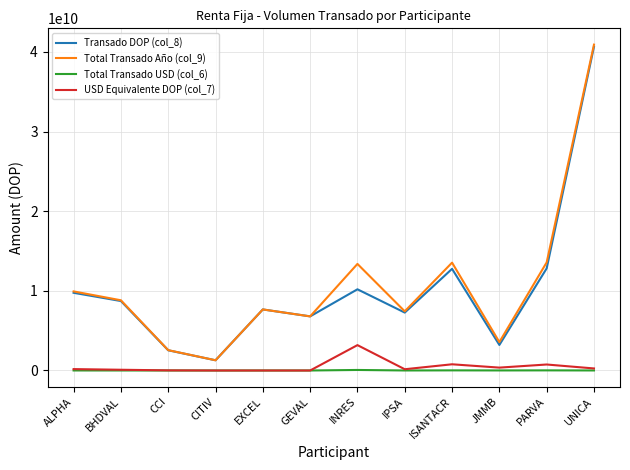

At which label does Total Transado Año (col_9) reach its peak?

UNICA